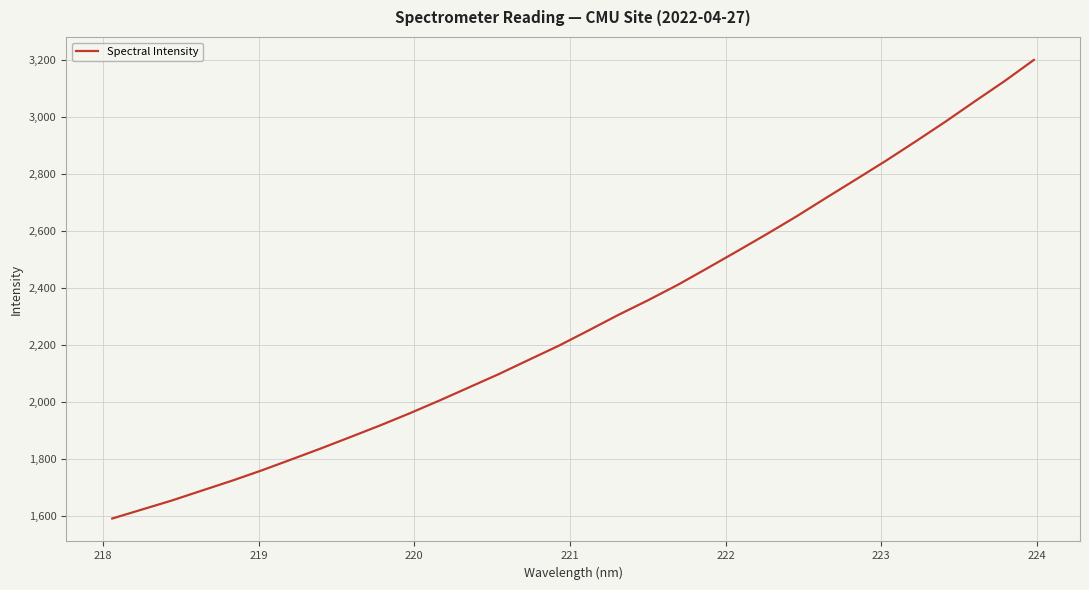

What is the minimum value shown in the chart?

1591.8